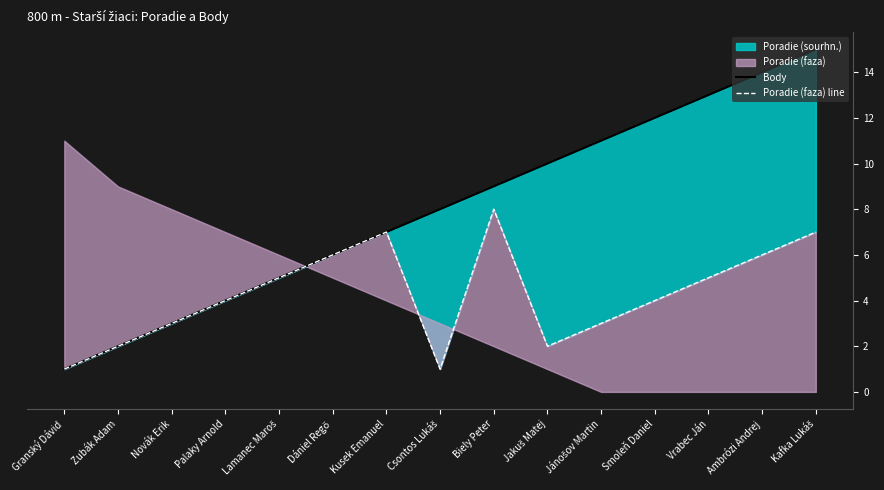

True or false: Body and Poradie (faza) line intersect in this chart.

False